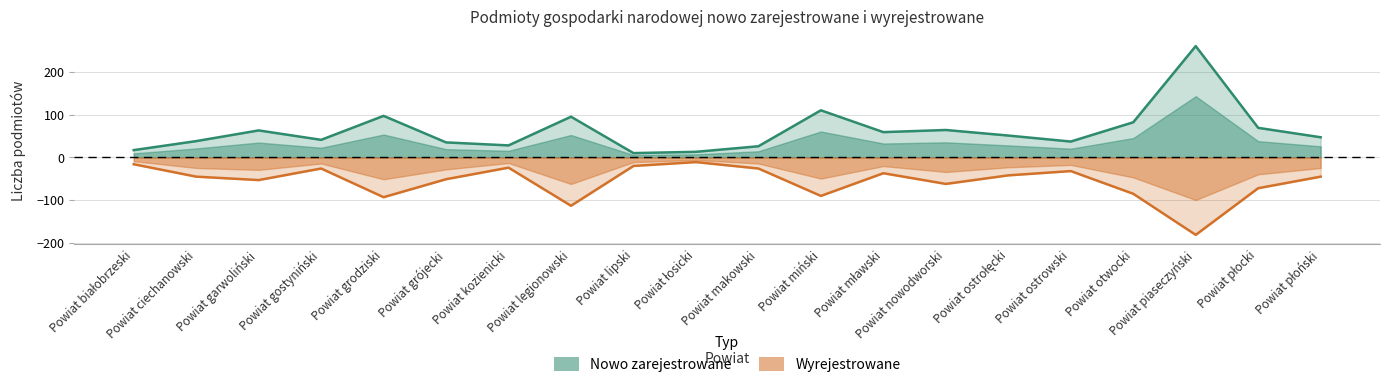

Is the value of Wyrejestrowane at Powiat ostrołęcki greater than the value of Nowo zarejestrowane at Powiat otwocki?

No